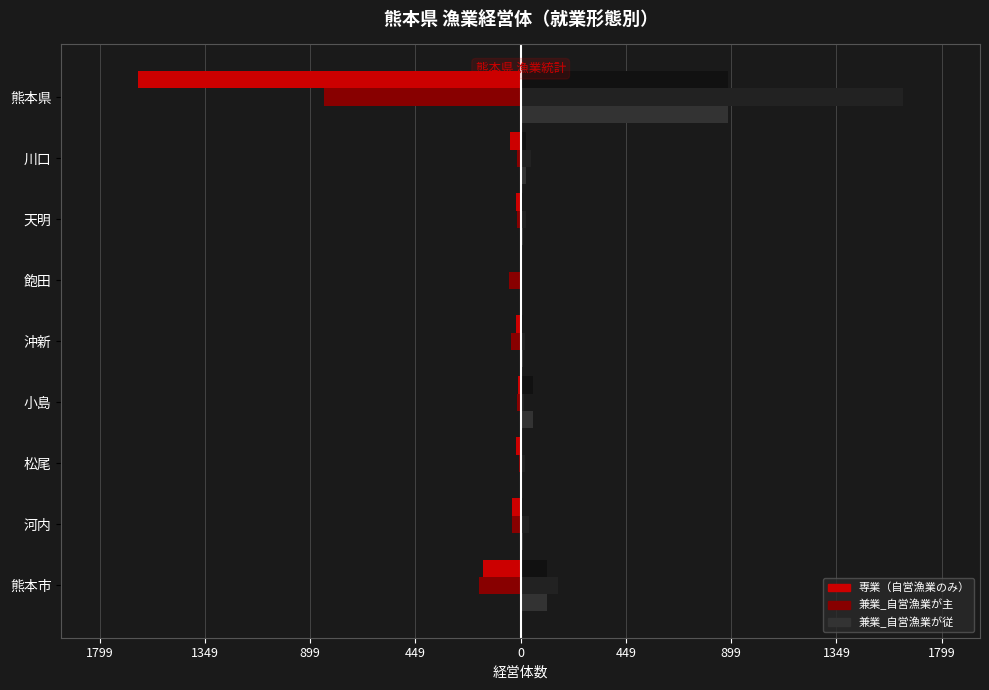

What is the value of the 兼業_自営漁業が従 bar at the 5th from the left?

12